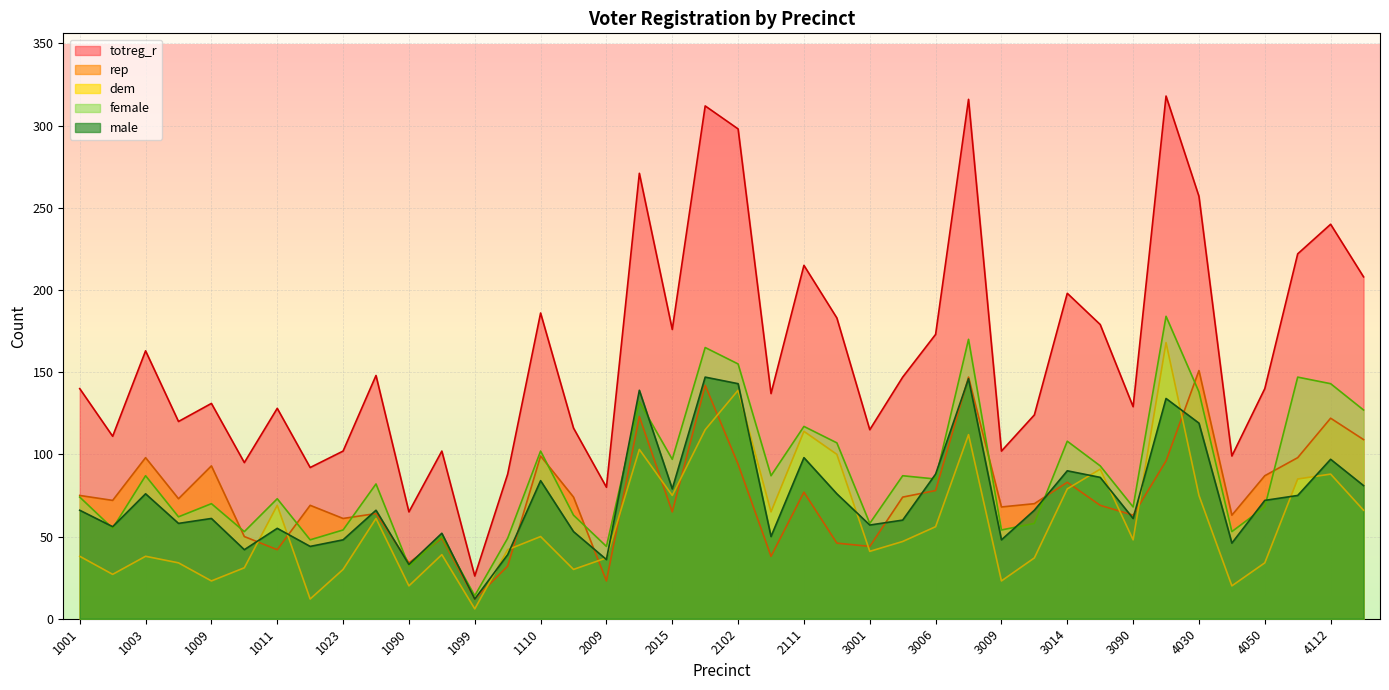

True or false: male and totreg_r cross at least once.

False